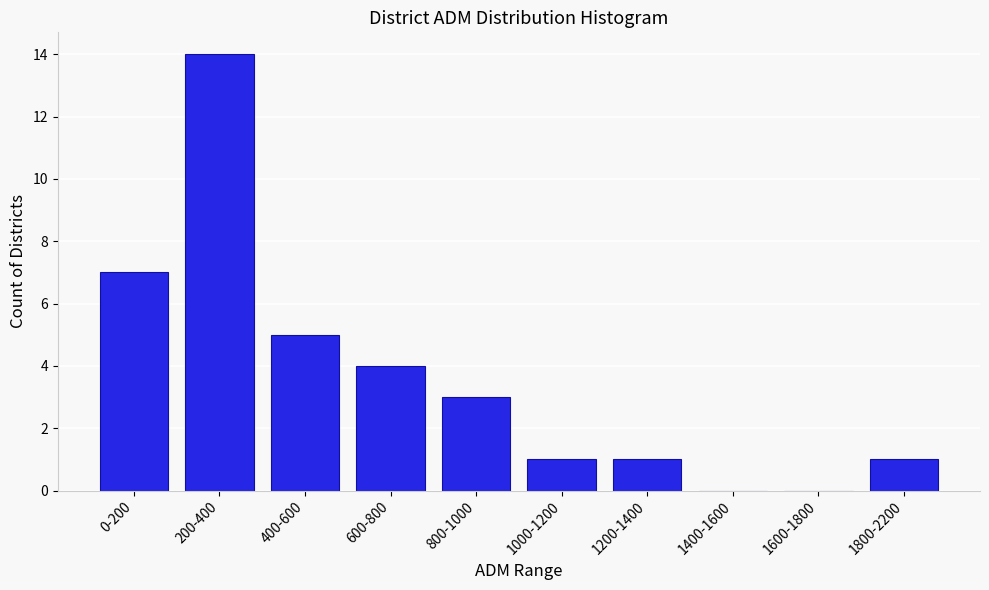

Reading left to right, extract all data points from this chart.

0-200=7	200-400=14	400-600=5	600-800=4	800-1000=3	1000-1200=1	1200-1400=1	1400-1600=0	1600-1800=0	1800-2200=1